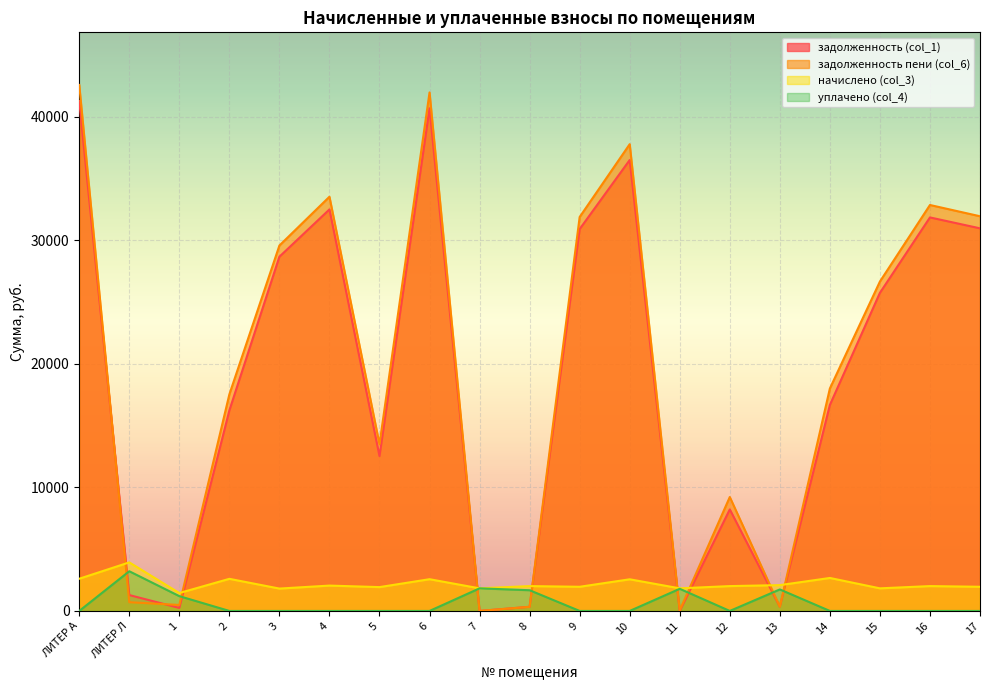

What is the value of the задолженность пени (col_6) point at the 17th from the left?

26672.0